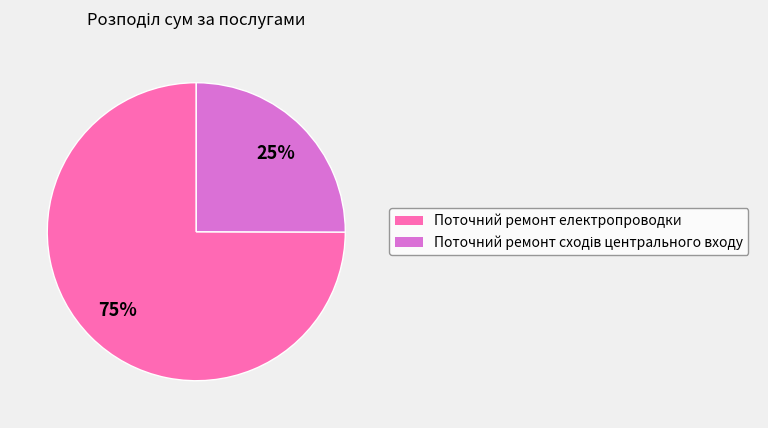

Is it true that Поточний ремонт електропроводки is 75% of the pie?

True